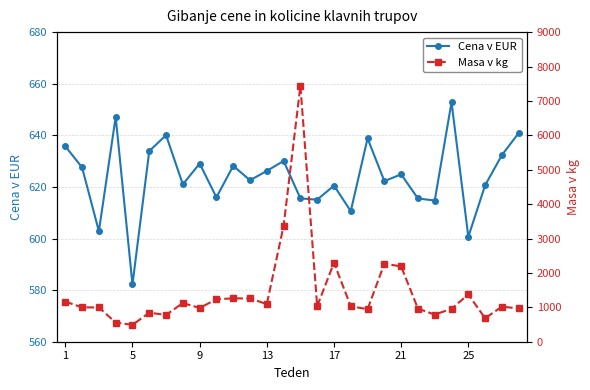

True or false: Cena v EUR has more than 2 points higher than both neighbors.

True